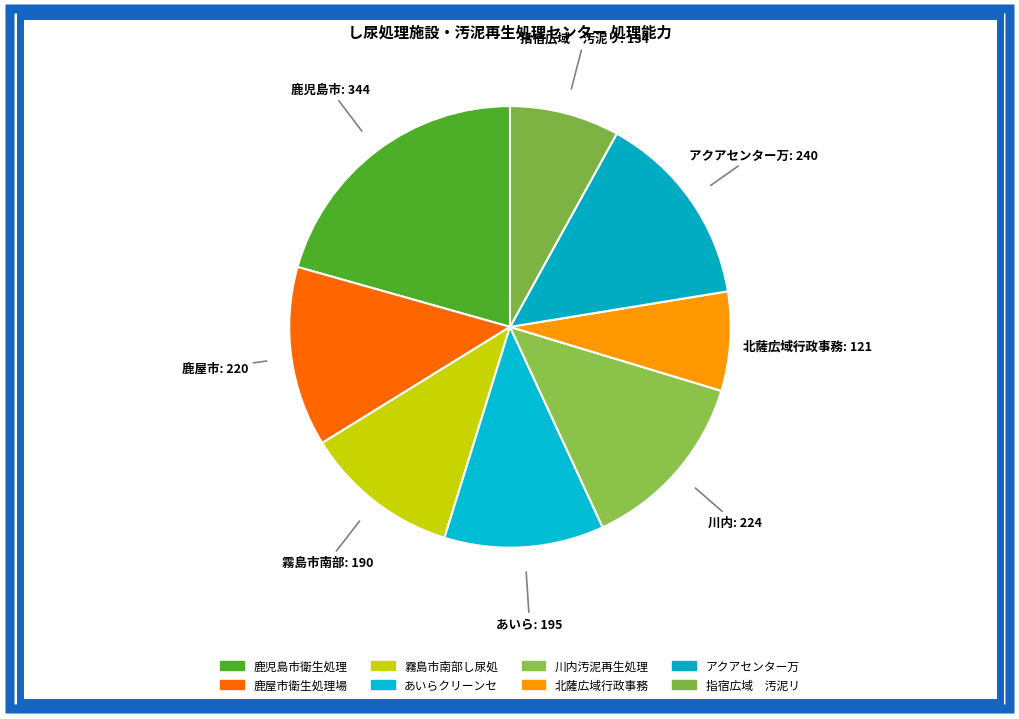

How many segments does this pie chart have?

8